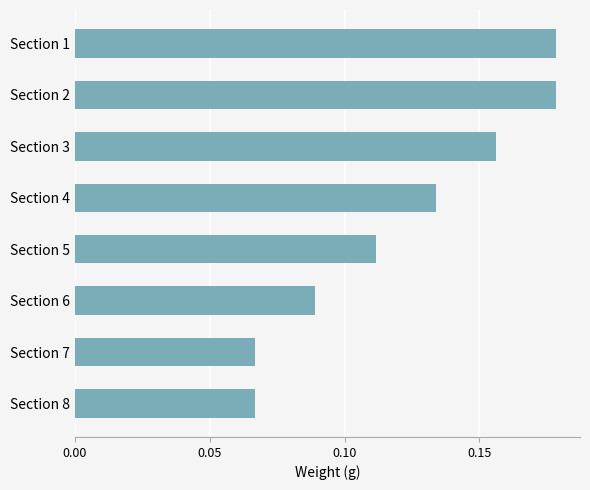

Which has a higher value, Section 1 or Section 4?

Section 1